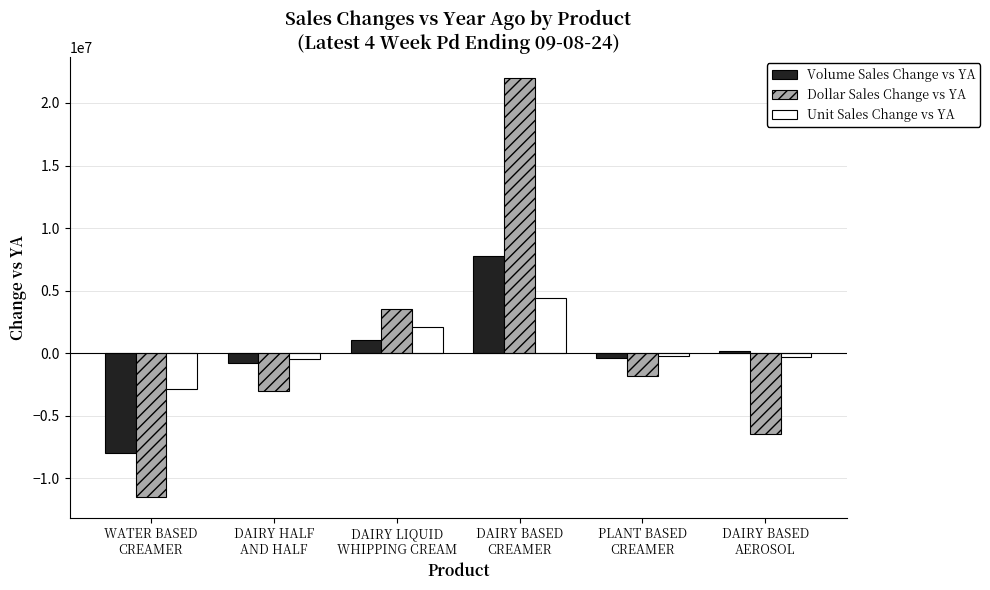

What is the total value across all series at DAIRY BASED
CREAMER?

34140786.0